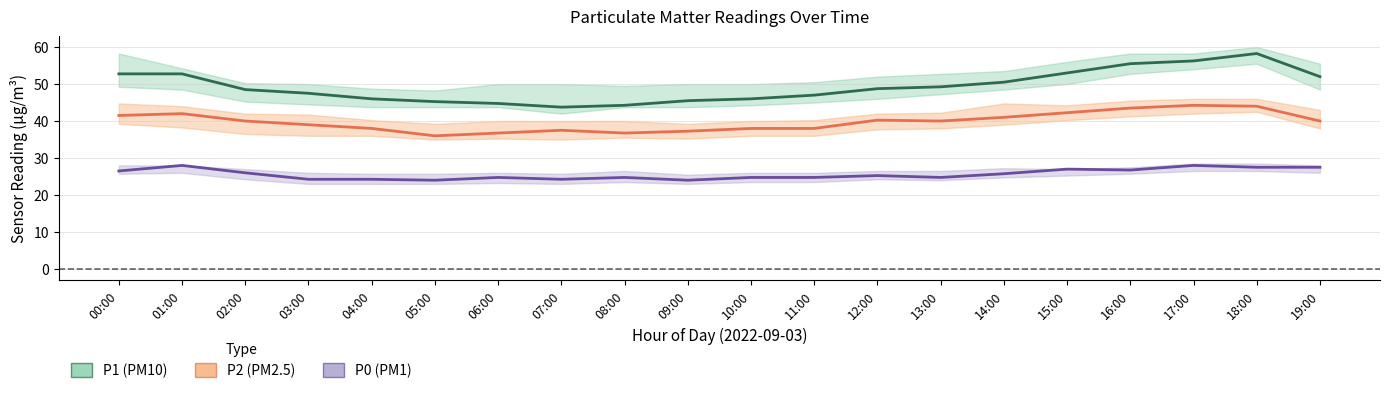

What is the total value across all series at 18:00?

129.8